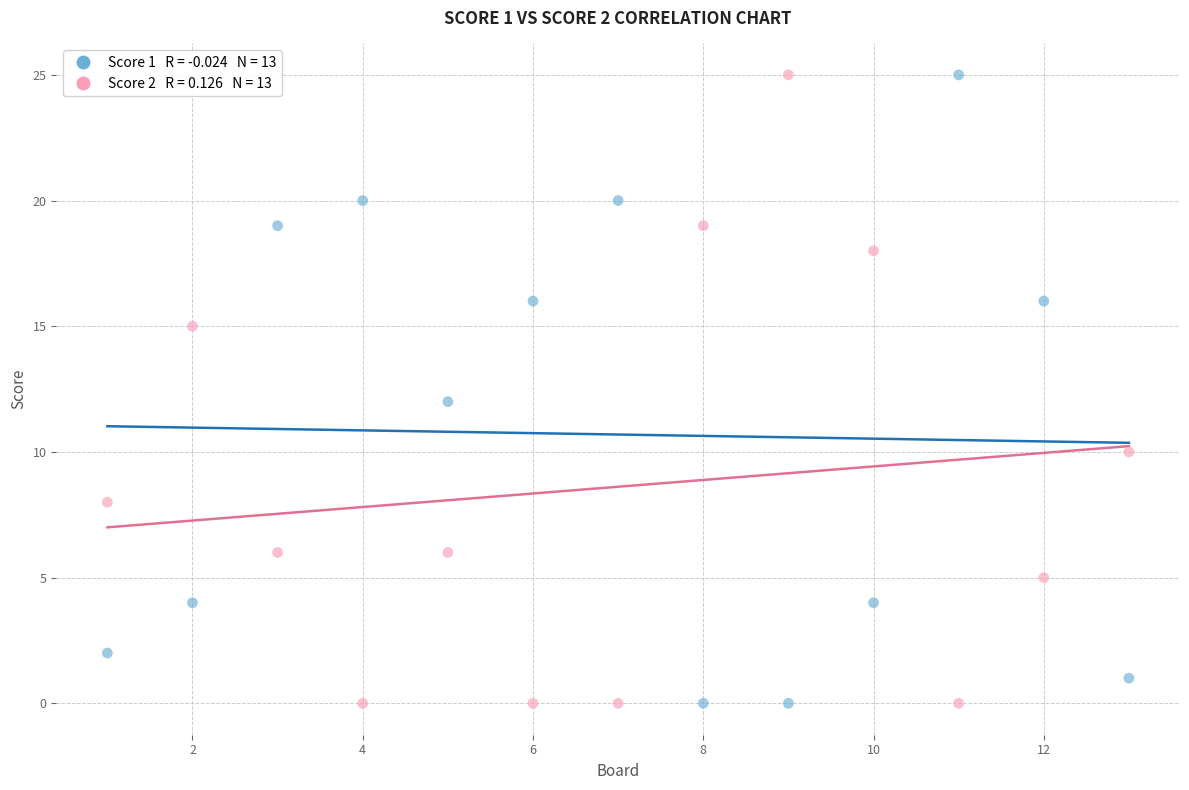

Across all data points, what is the range of X values (max minus min)?

12